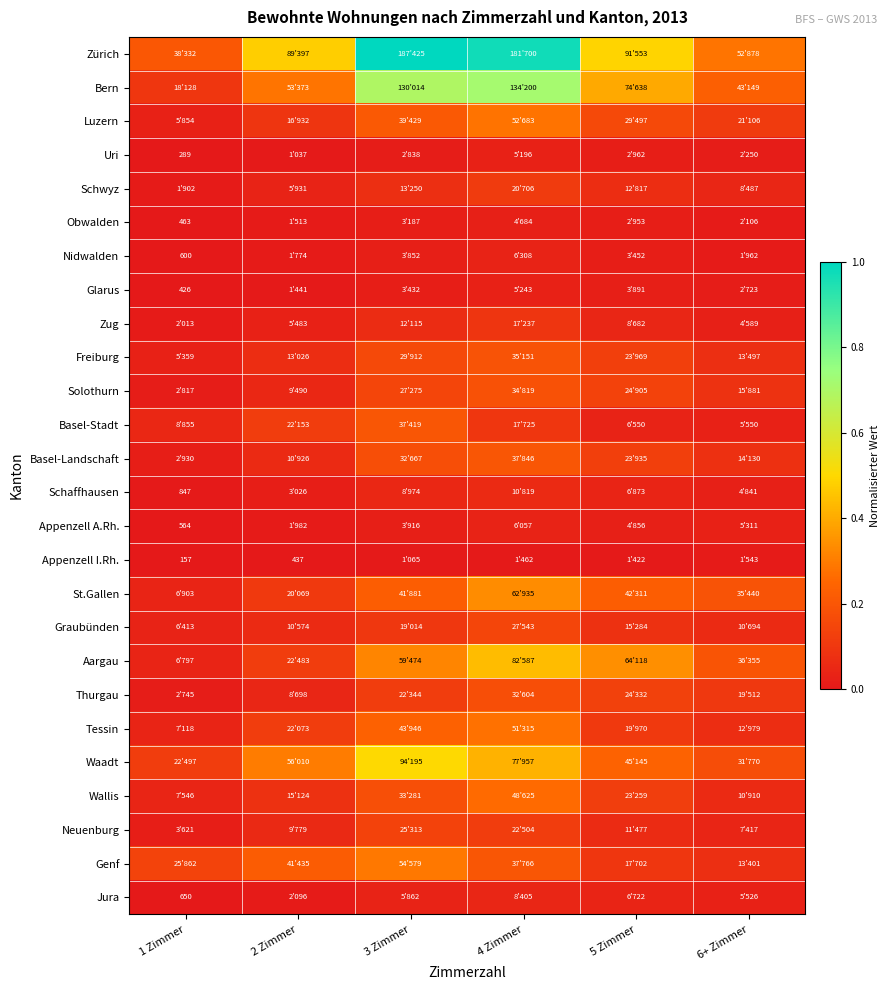

At which label does Appenzell I.Rh. reach its minimum?

1 Zimmer